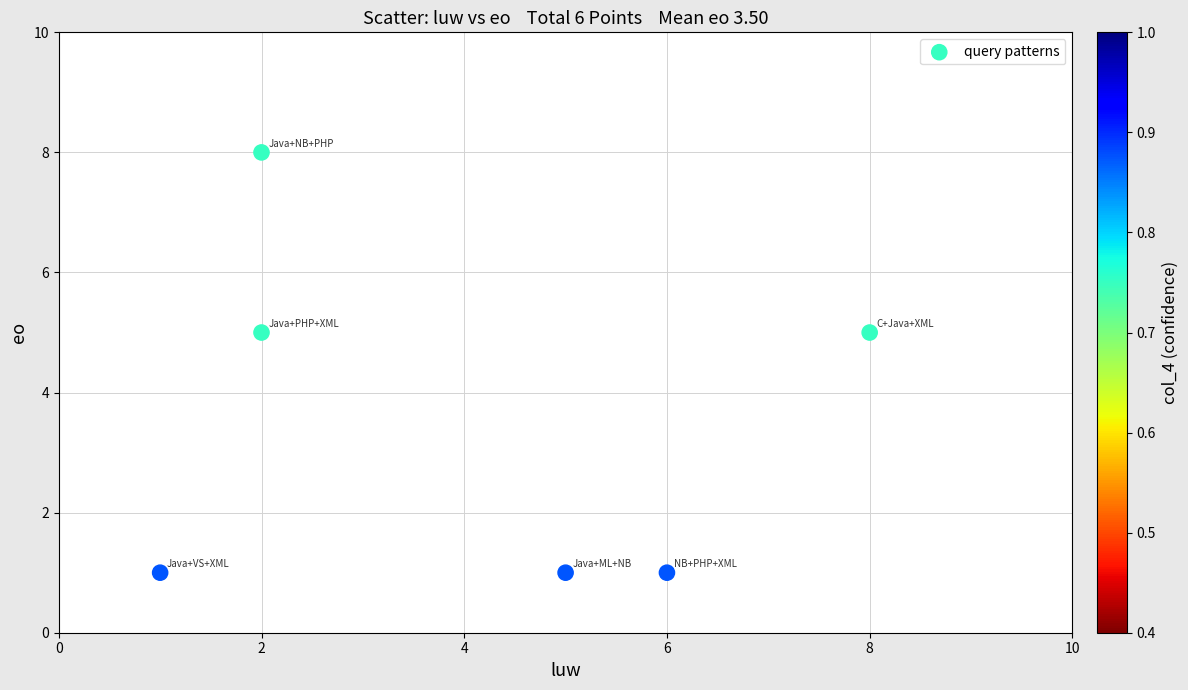

What is the average X value?

4